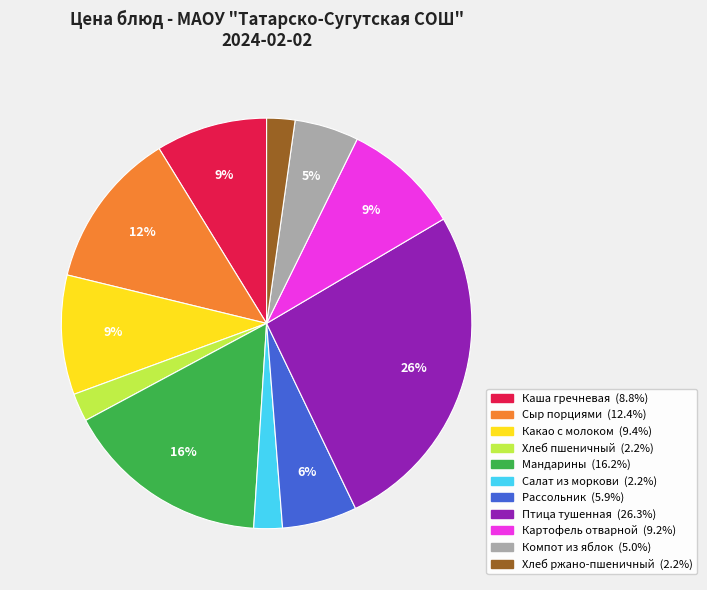

Which slice is the largest?

Птица тушенная